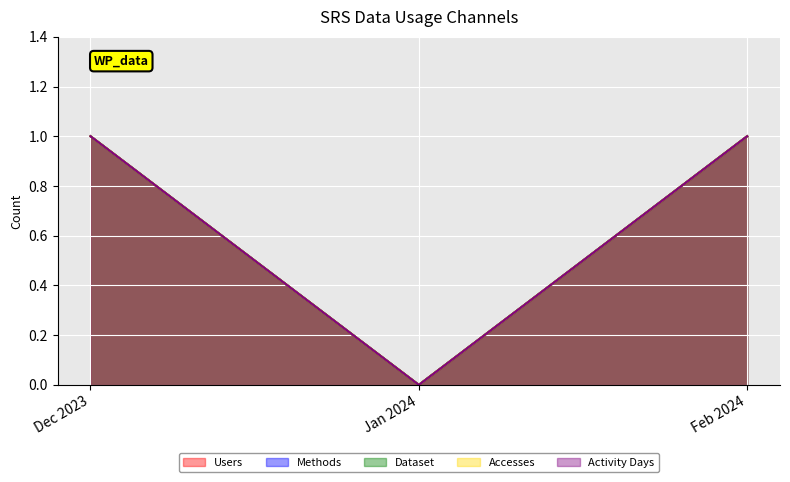

What is the total value across all series at Feb 2024?

5